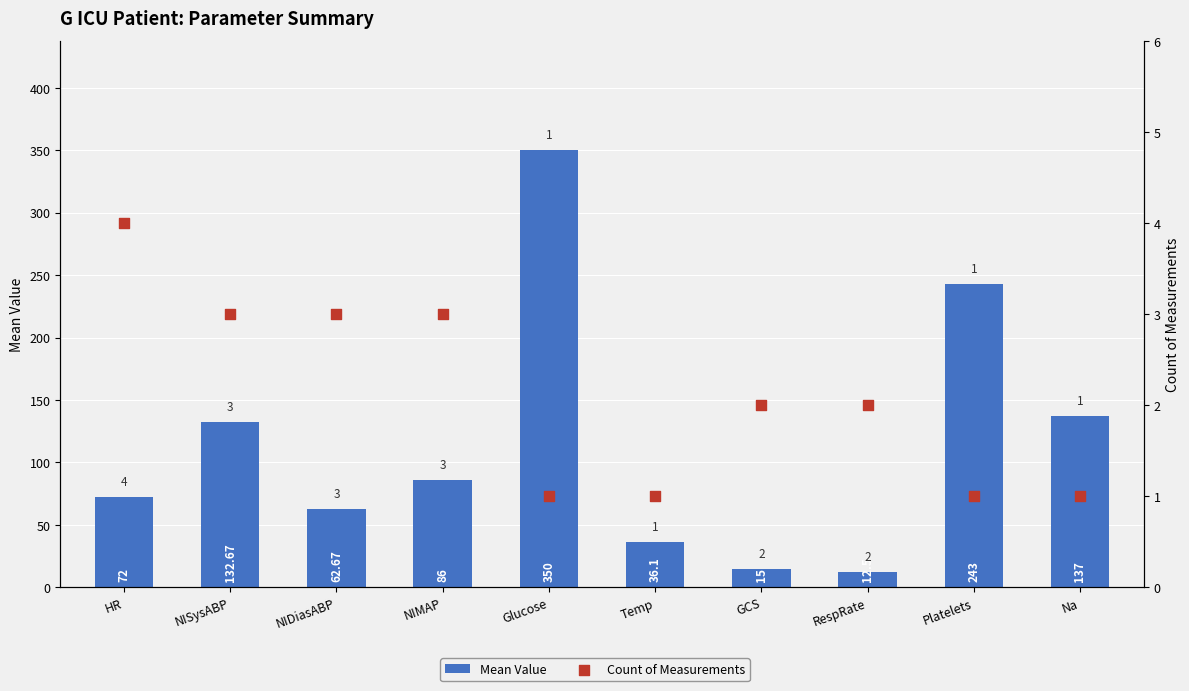

Which series reaches the maximum Y coordinate?

Mean Value